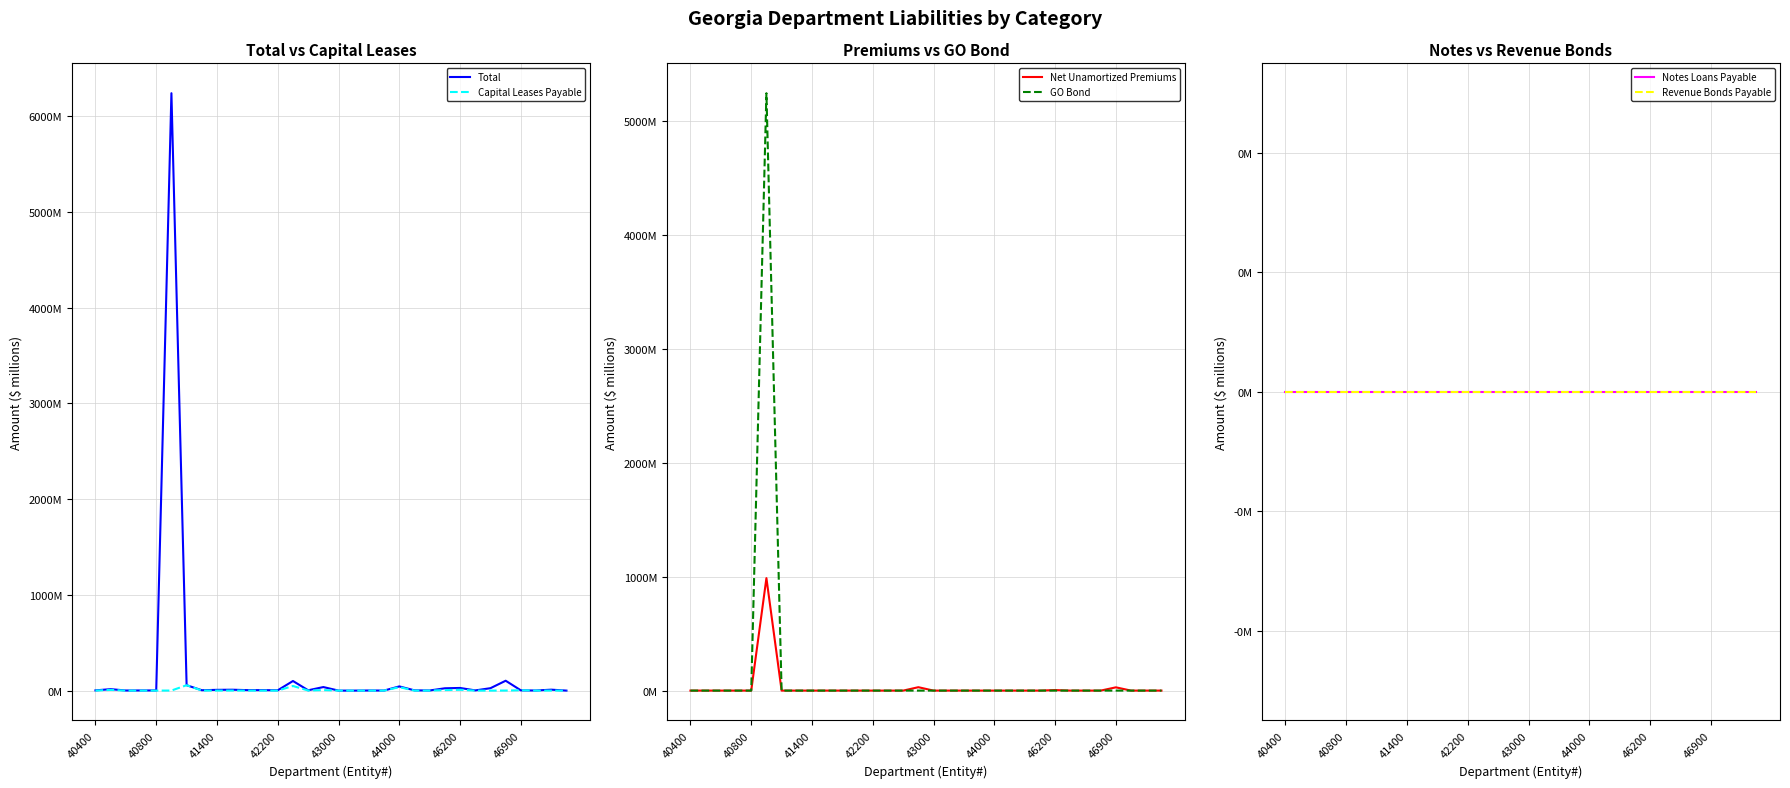

Is it true that GO Bond equals 3620.4 at 46900?

False